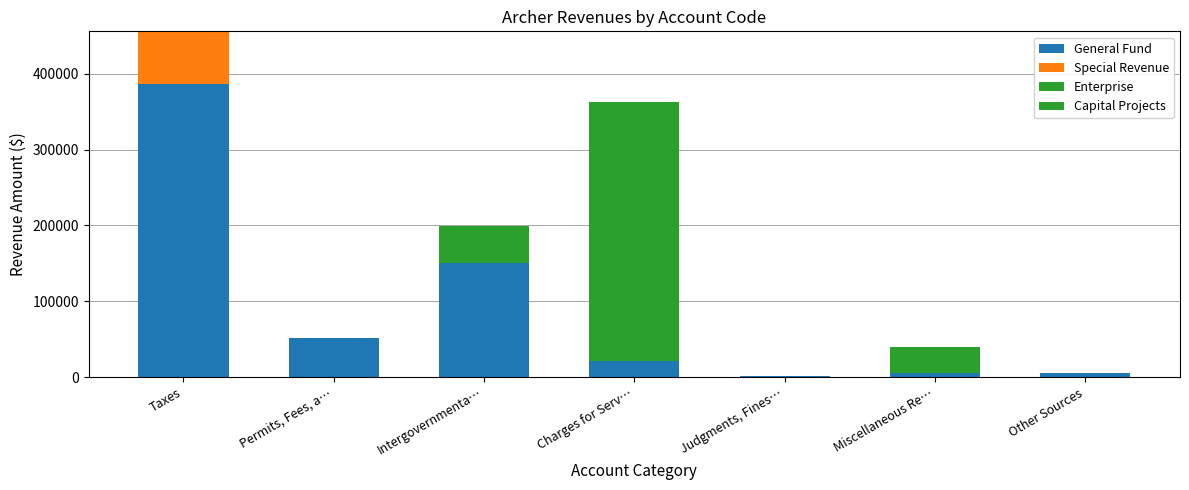

Does the chart contain stacked bars?

Yes